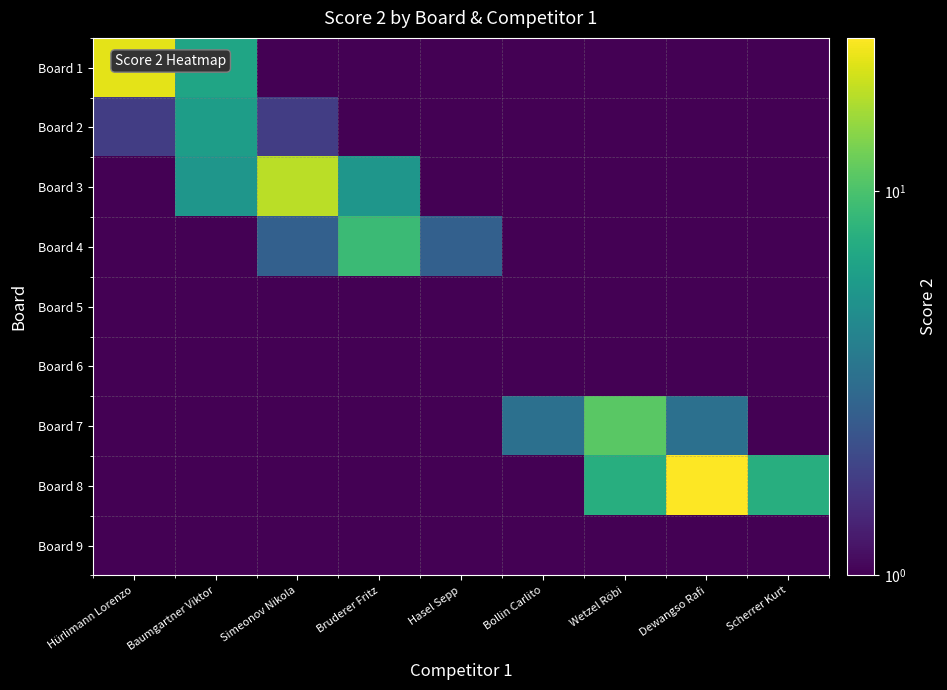

At which category is the sum across all series the highest?

Dewangso Rafi